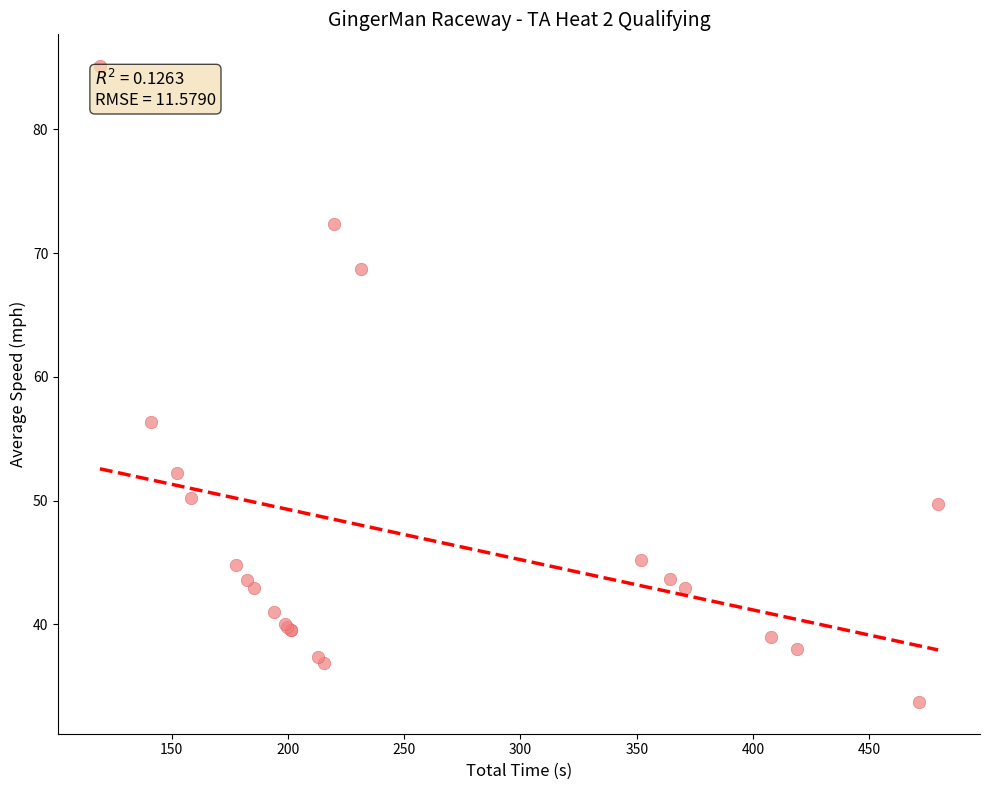

What Y value in the scatter plot is closest to 59?

56.4